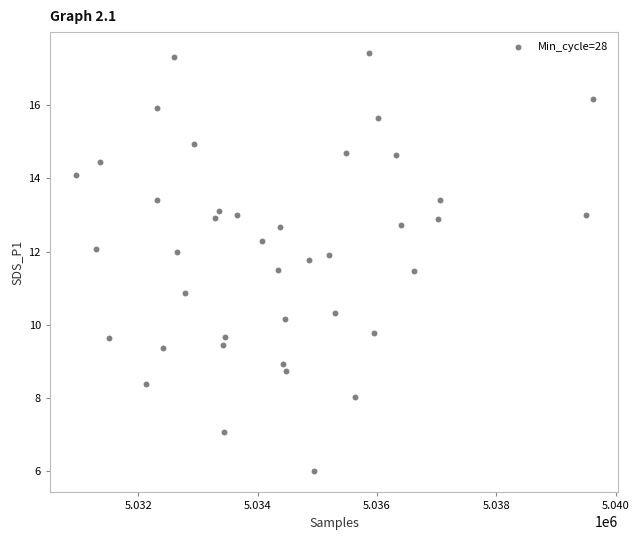

What is the range of Y values (max minus min)?

11.4